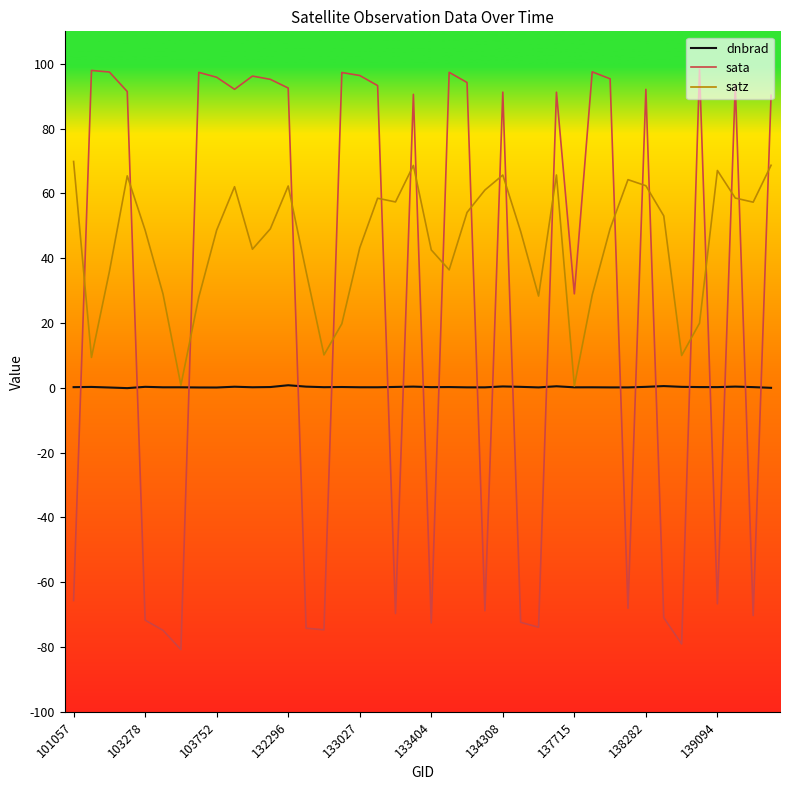

List the series in order of their overall mean, lowest first.

dnbrad, sata, satz